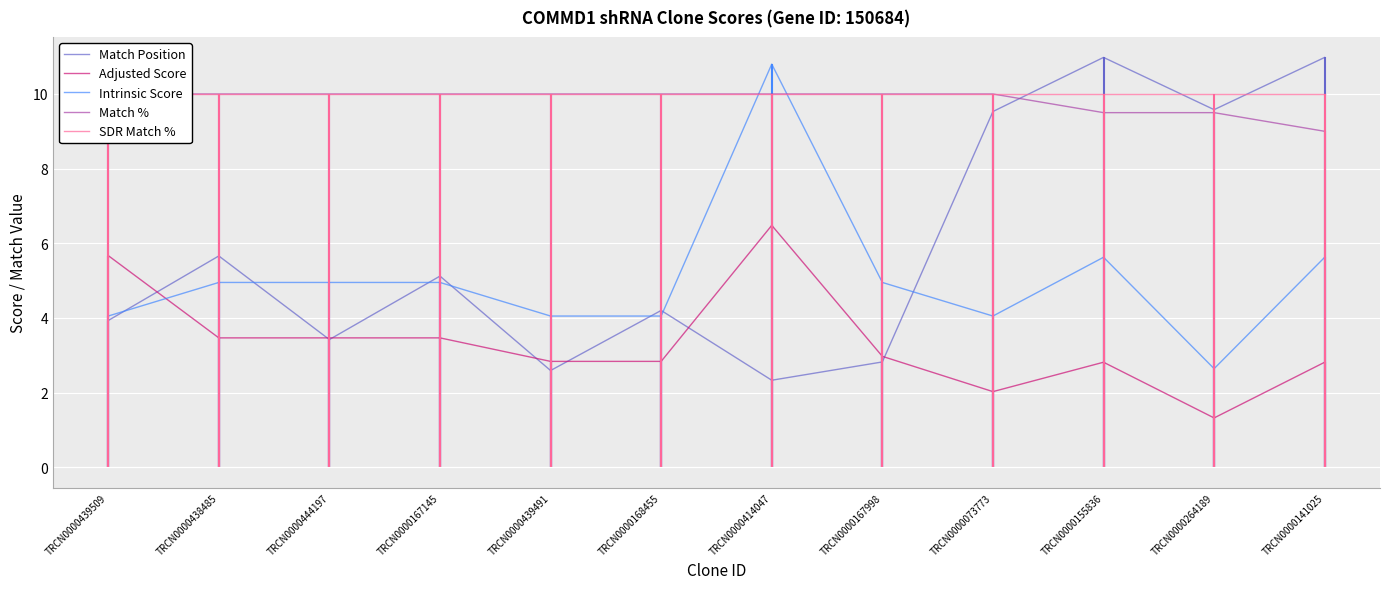

Where is the first local minimum for Intrinsic Score?

TRCN0000073773